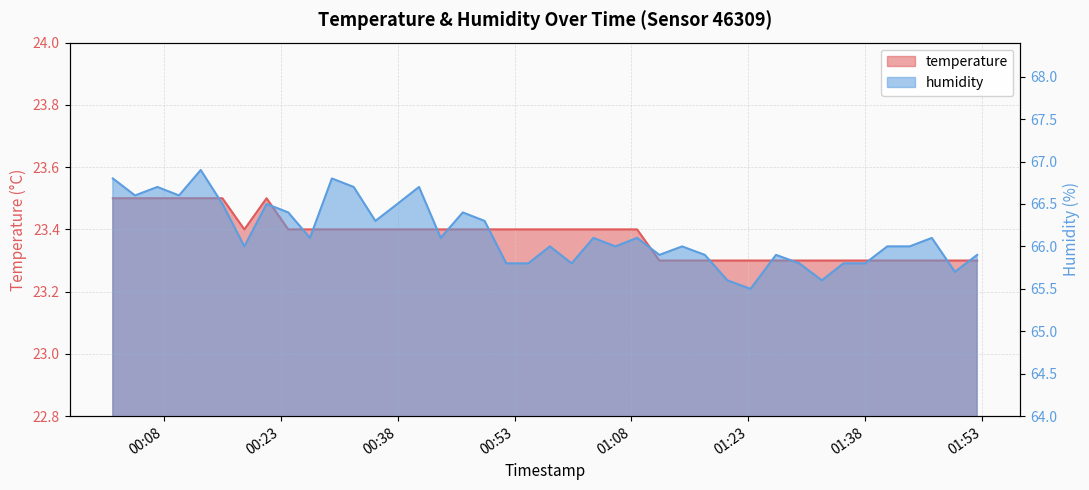

Rank the series by their average value, from highest to lowest.

humidity, temperature